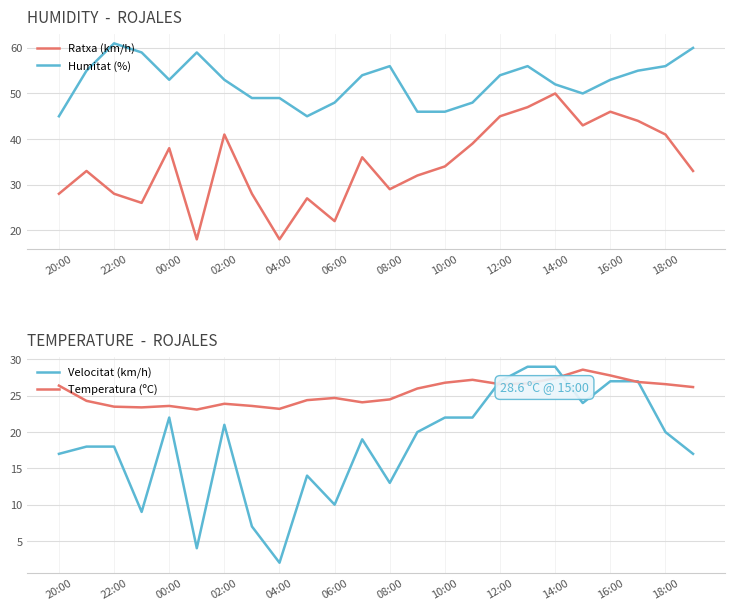

What is the value of the Temperatura (ºC) point at the 21st from the left?

27.8